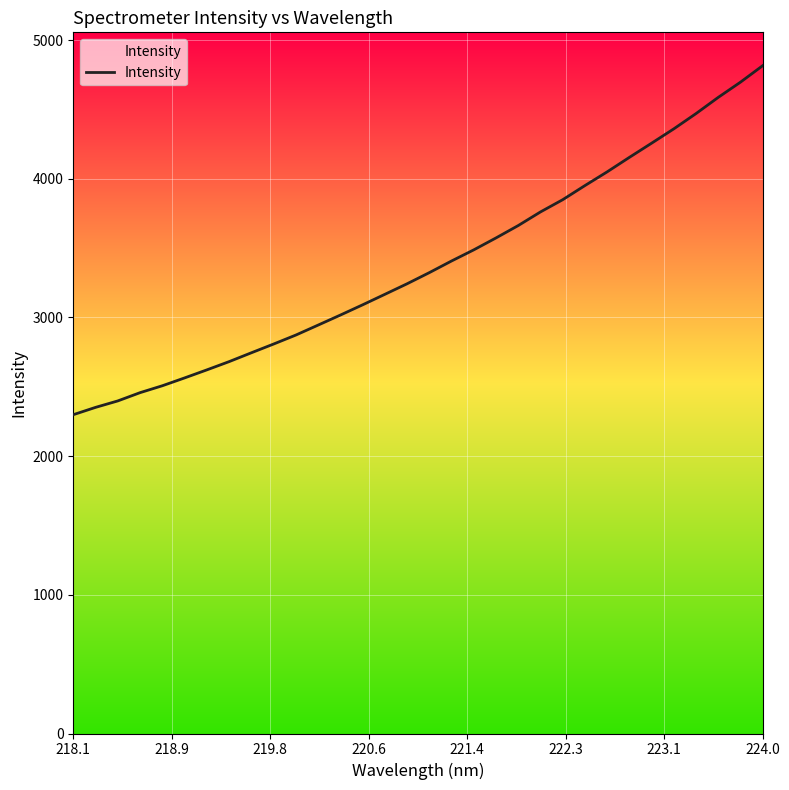

What is the sum of all values?

108175.2